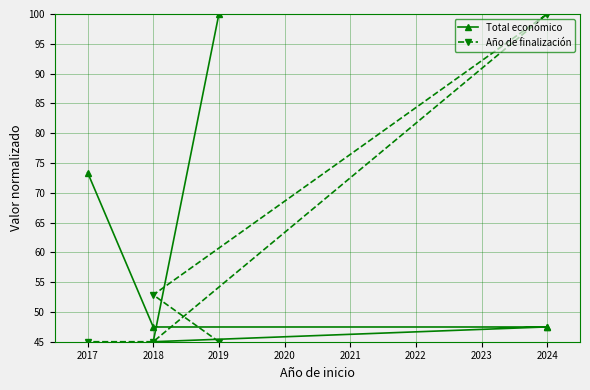

Which series changed the most between 2018 and 2019?

Total económico